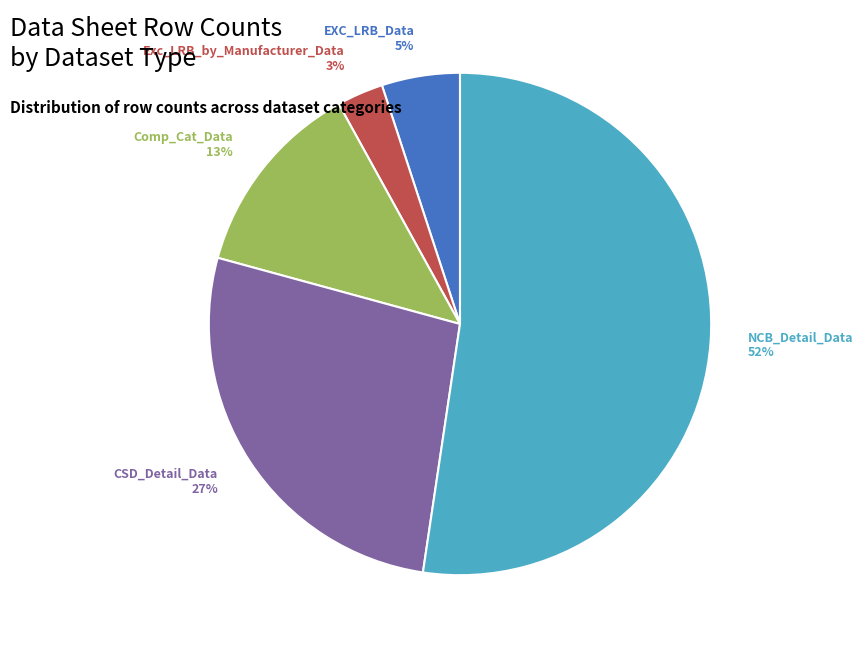

True or false: NCB_Detail_Data accounts for 52% of the total.

True